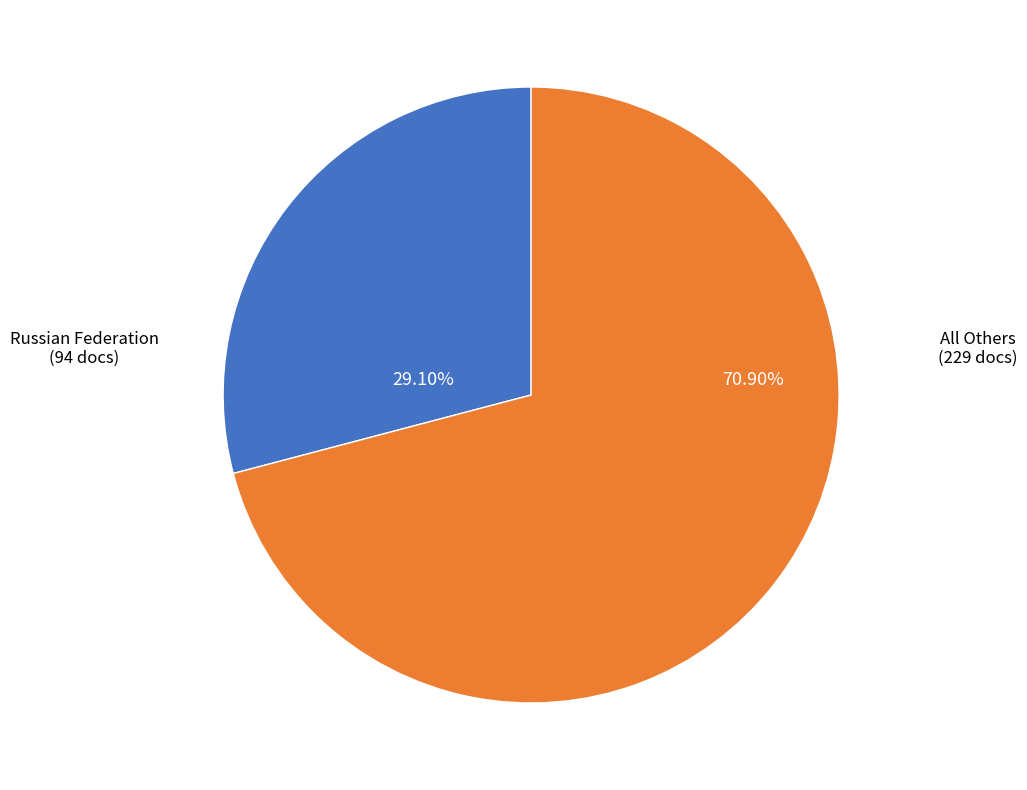

How many segments does this pie chart have?

2